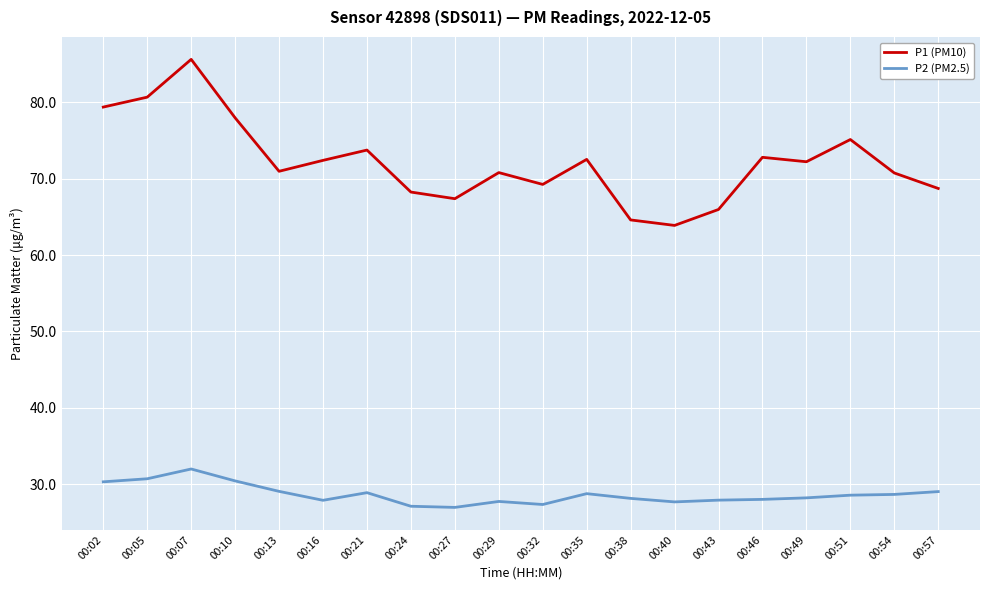

Is the value of P2 (PM2.5) at 00:38 greater than the value of P1 (PM10) at 00:54?

No